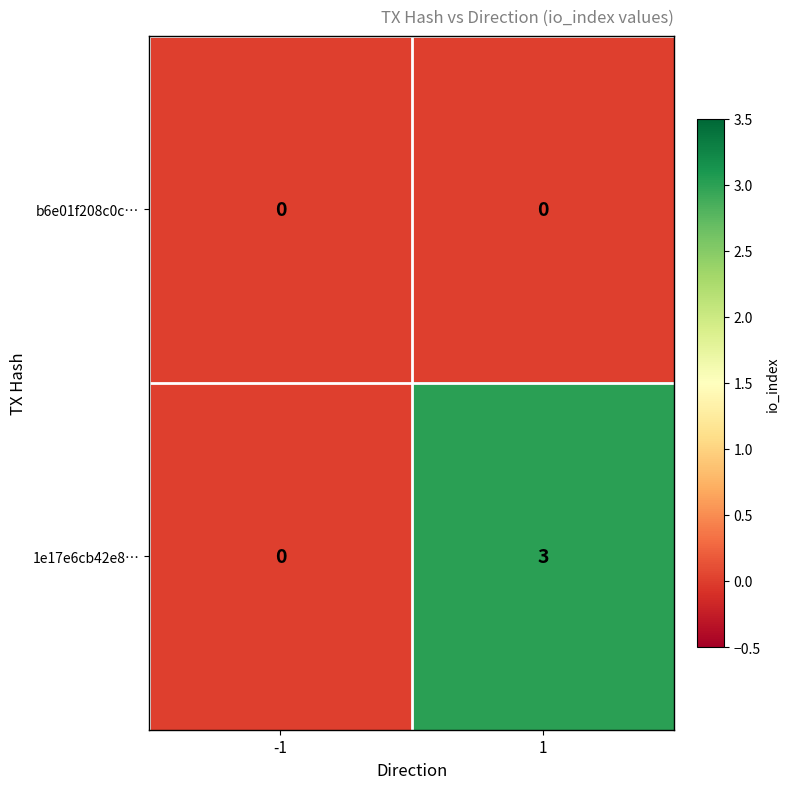

What is the difference between the maximum and minimum values in the 1e17e6cb42e8… series?

3